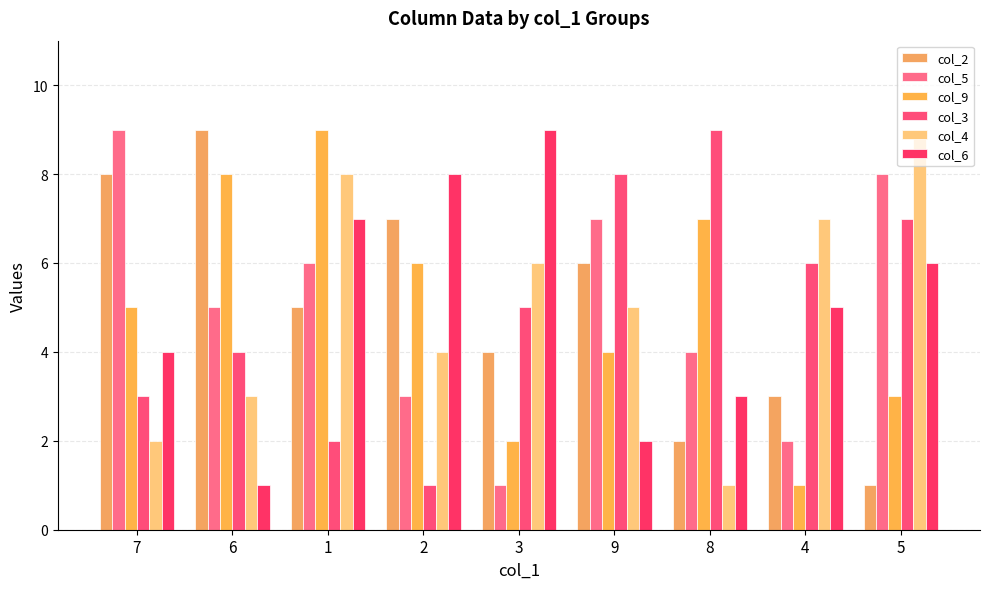

What position from the left is 5?

9